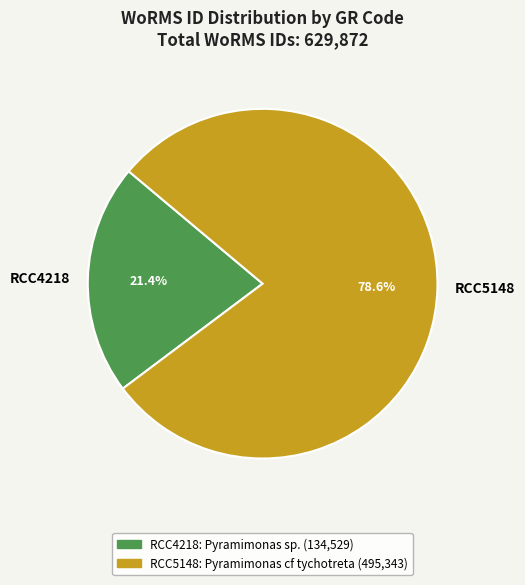

What percentage do RCC4218 and RCC5148 together represent?

100.0%